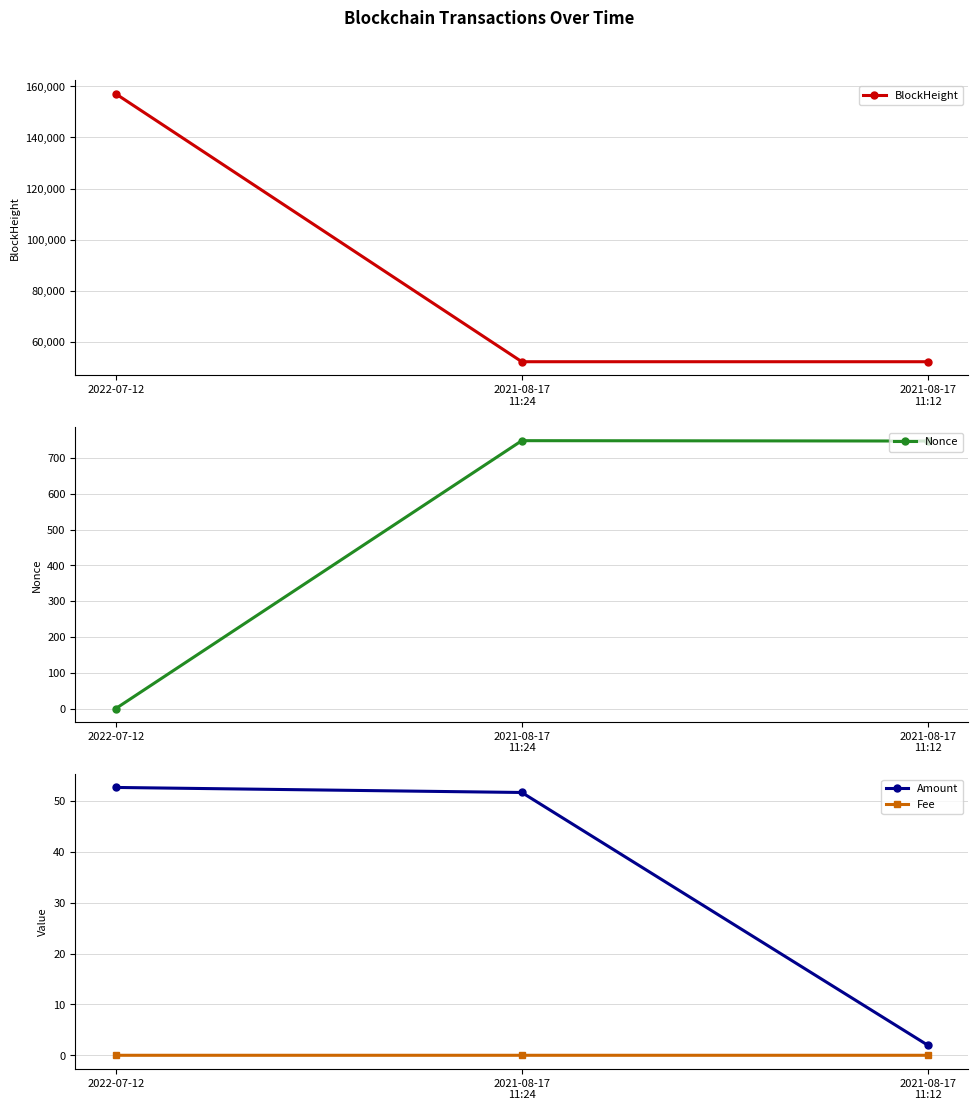

Where does the Nonce series first go above 748?

2021-08-17
11:24